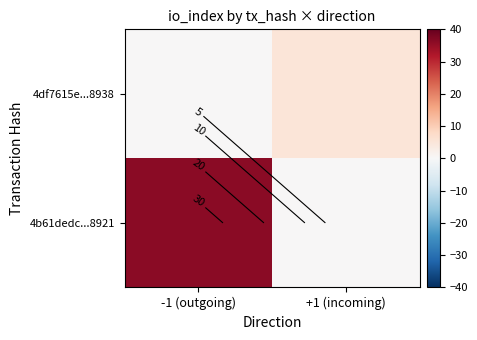

At +1 (incoming), list the series in order from largest to smallest.

4df7615e...8938, 4b61dedc...8921